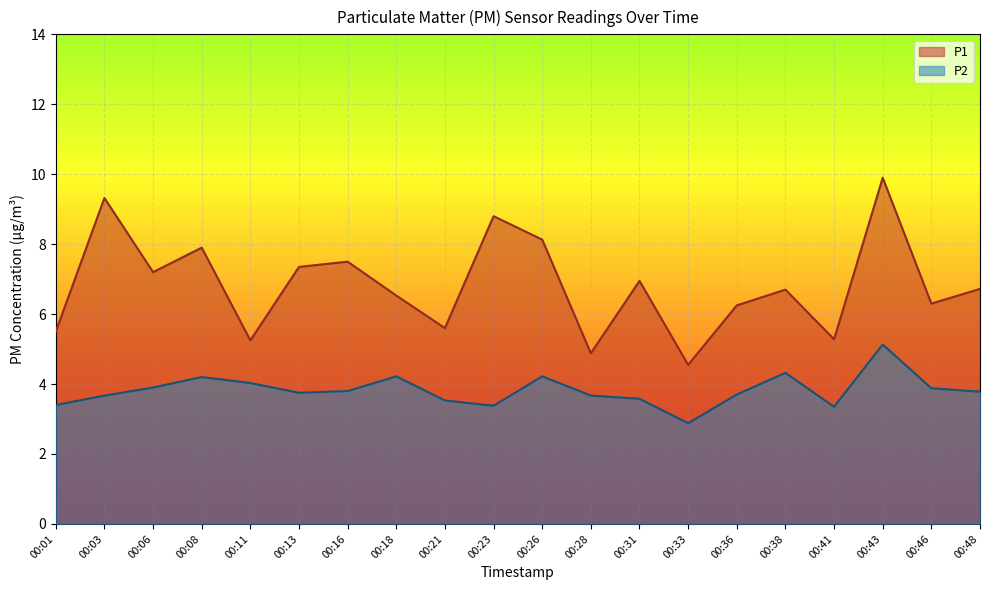

Which series has the widest spread of values?

P1